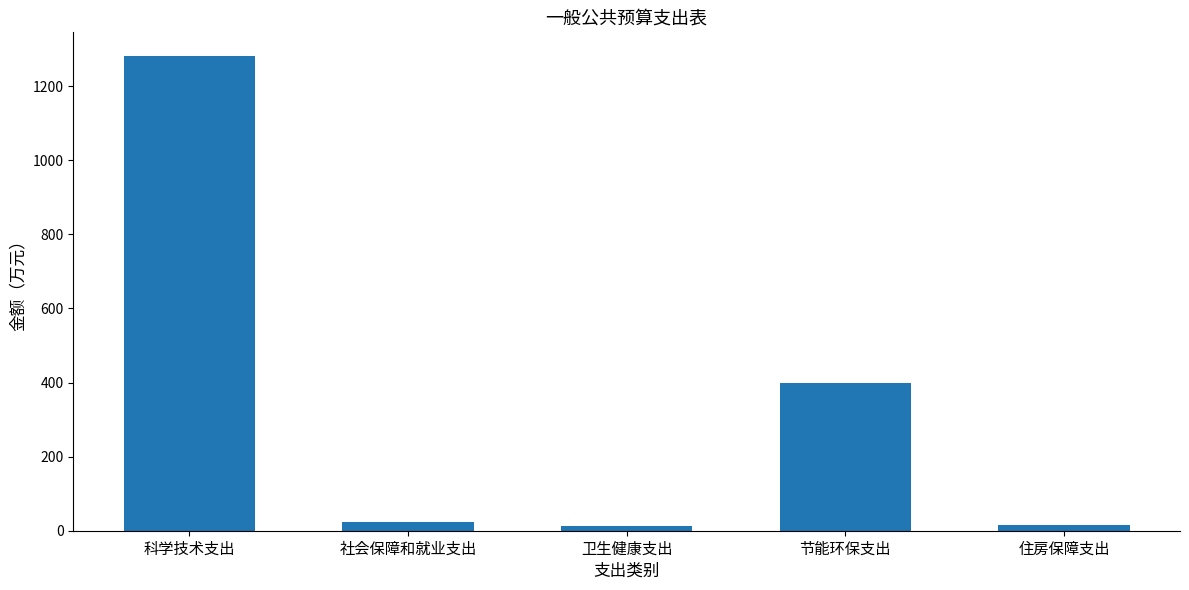

The chart shows a value of 532.7 at 节能环保支出. True or false?

False